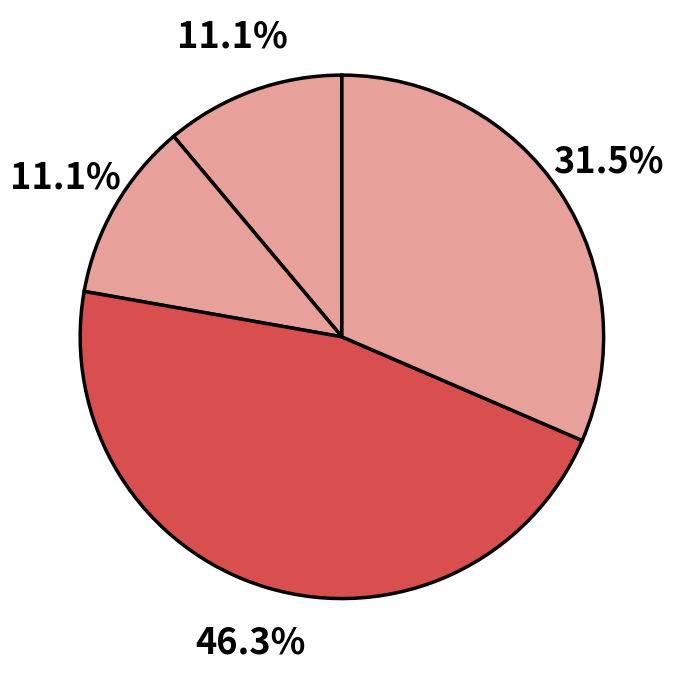

Is there any slice that represents more than half of the pie?

No